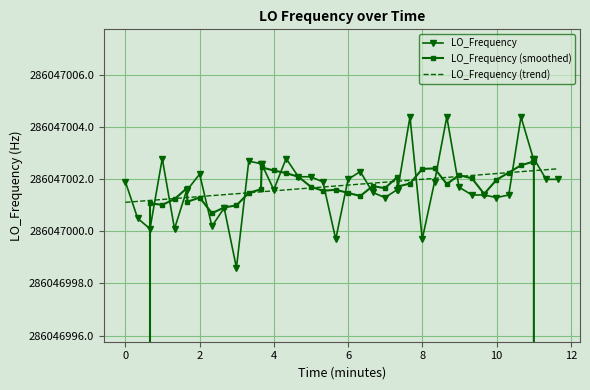

At how many categories does at least one series exceed 175126255?

40